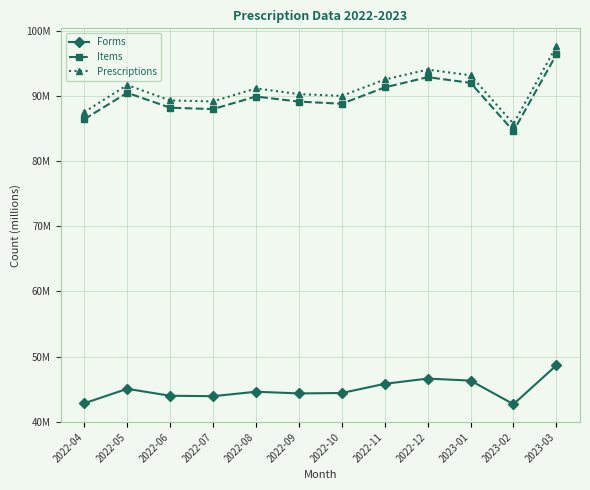

Reading right to left, what are all the values shown in this chart?

Forms: 48.7	42.7	46.3	46.6	45.8	44.4	44.4	44.6	43.9	44.0	45.1	42.8
Items: 96.4	84.6	92.0	92.9	91.3	88.8	89.1	89.9	88.0	88.2	90.5	86.4
Prescriptions: 97.6	85.7	93.2	94.0	92.5	90.0	90.3	91.2	89.2	89.3	91.7	87.5